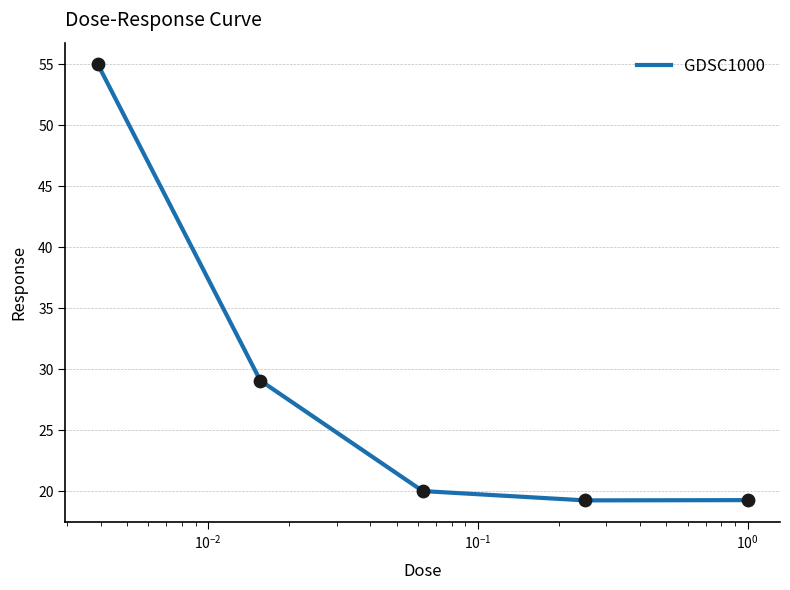

True or false: the data has more than 2 interior local peaks.

False